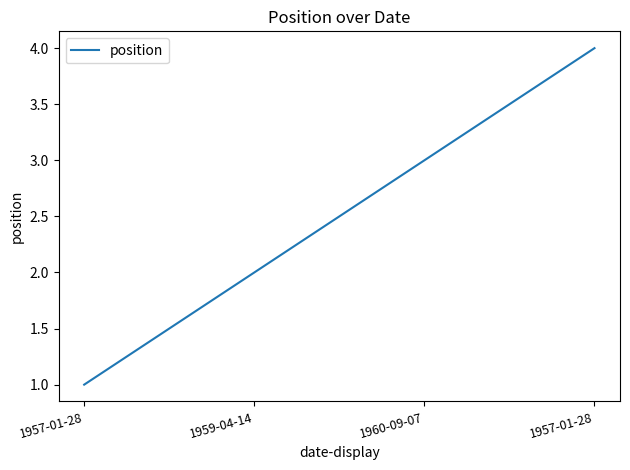

The chart shows a value of 3 at 1960-09-07. True or false?

True